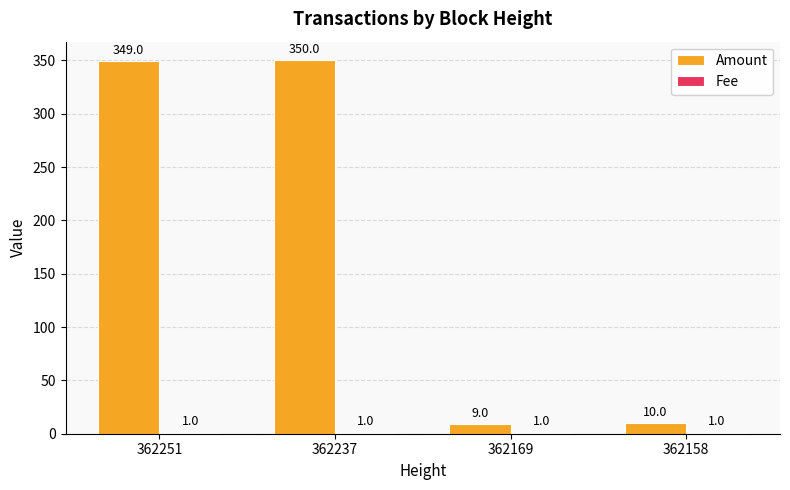

How many groups of bars are there?

4